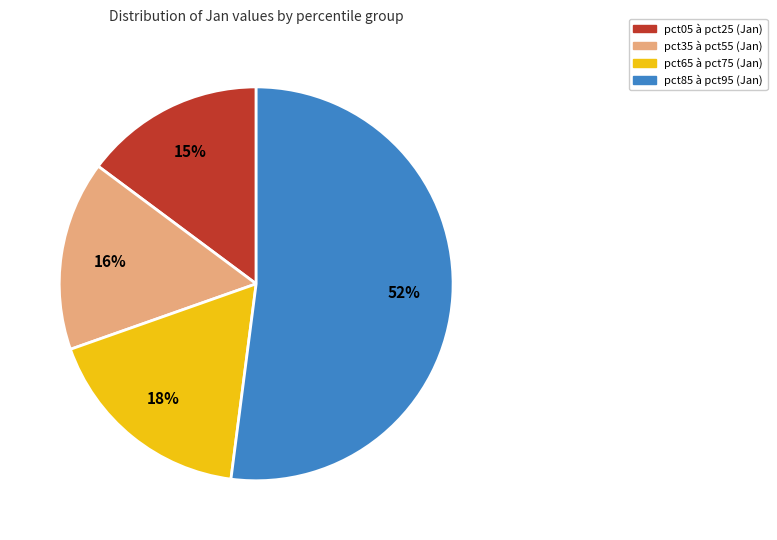

To the nearest percent, what is the average slice percentage?

25%